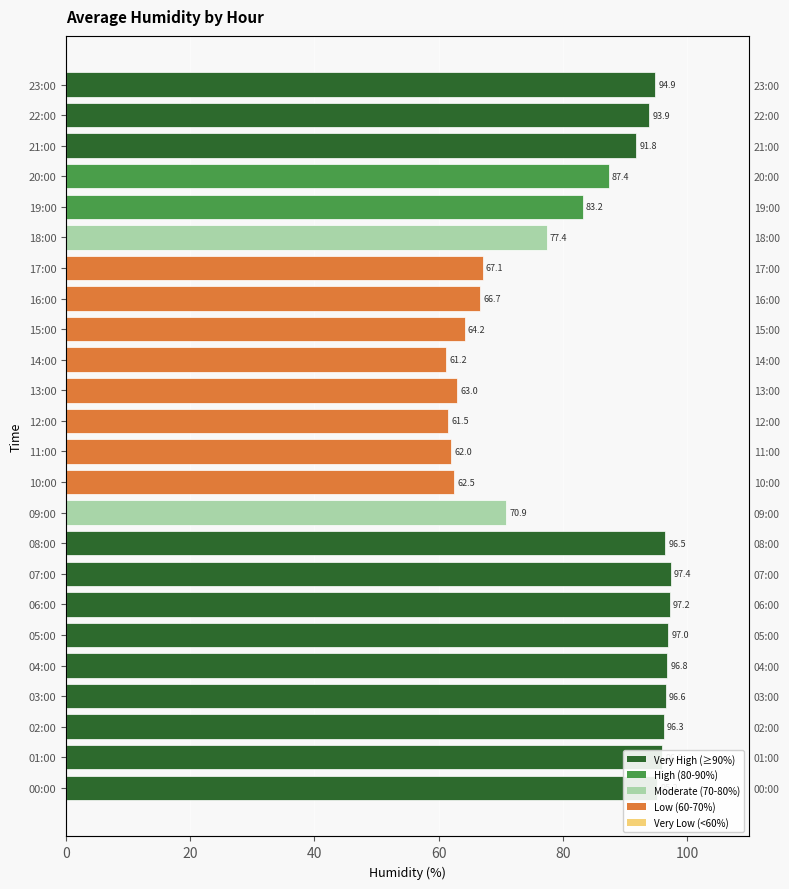

Which has a higher value, 00:00 or 05:00?

05:00